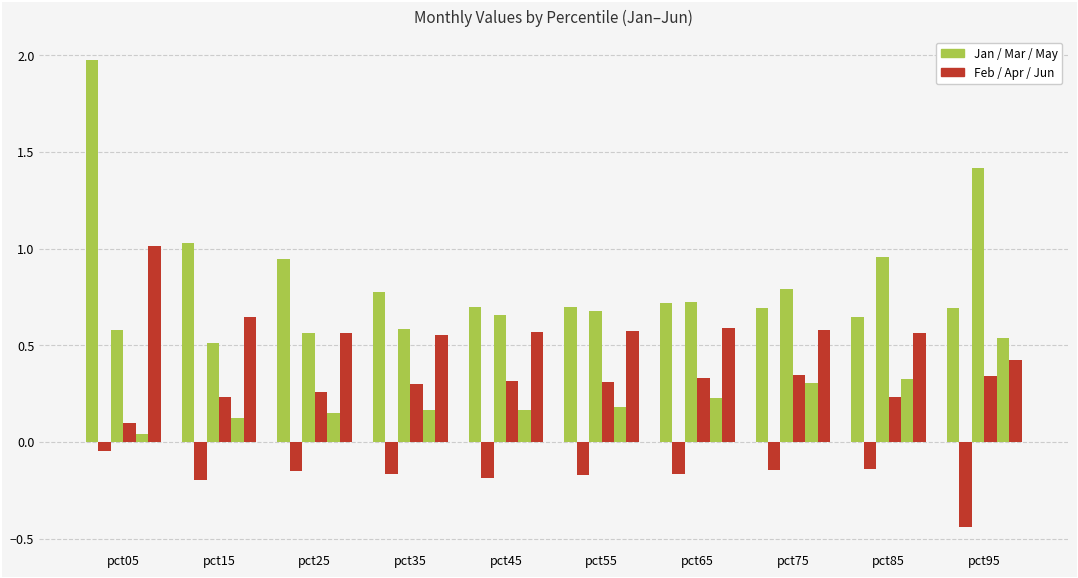

How many series are shown in this chart?

6